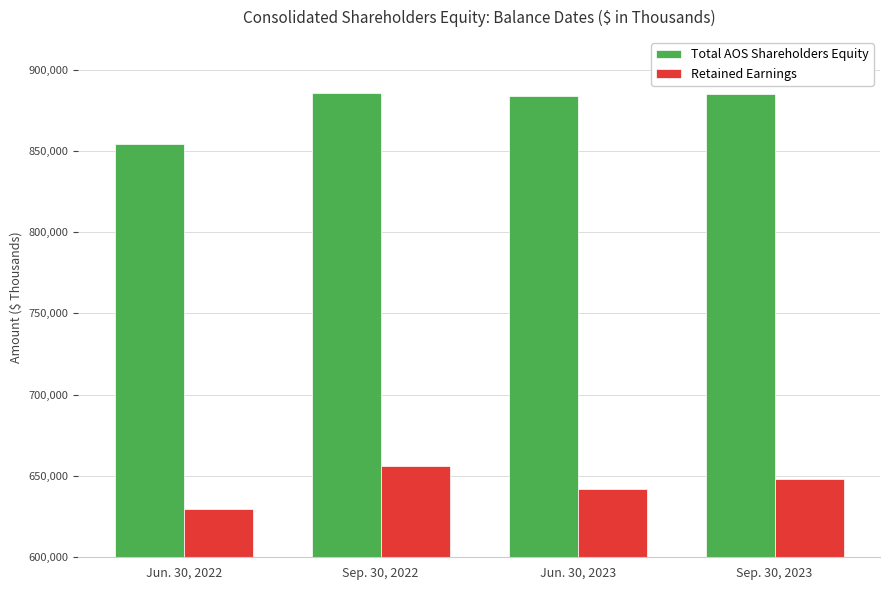

Is it true that Total AOS Shareholders Equity equals 883919 at Jun. 30, 2023?

True